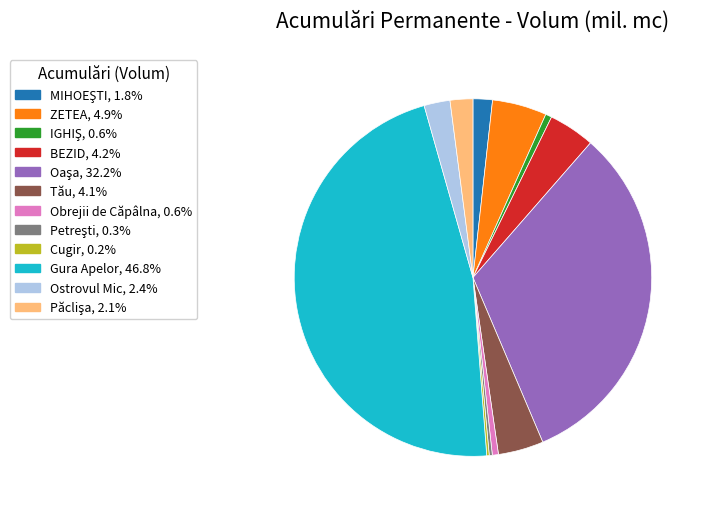

Is there a majority slice in this chart?

No